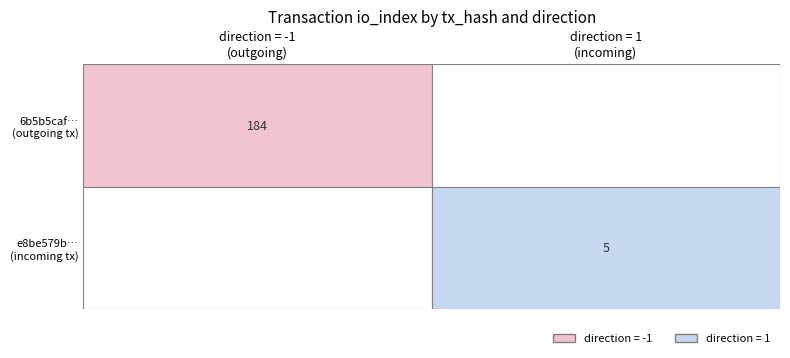

What is the total value across all series at io_index?

189